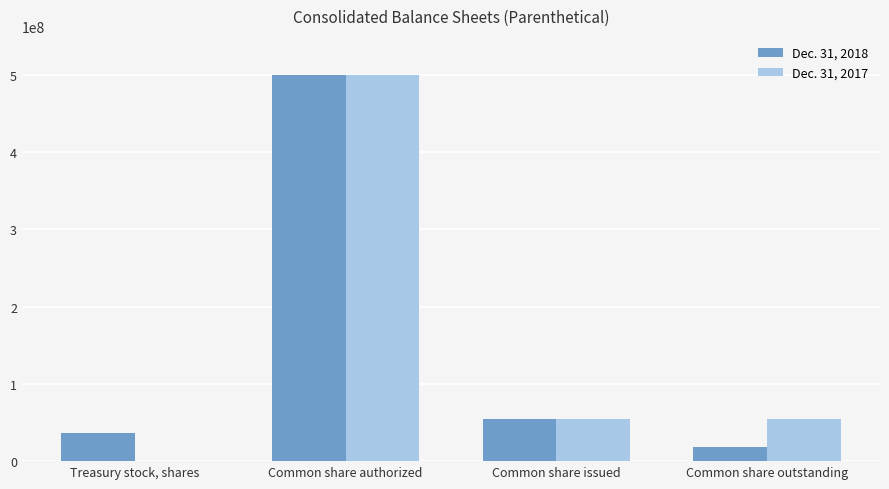

Which category has the highest value across all series?

Common share authorized